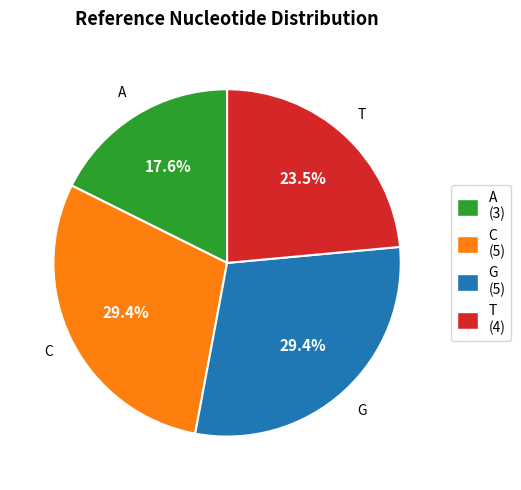

How much of the chart is everything except A?

82.4%